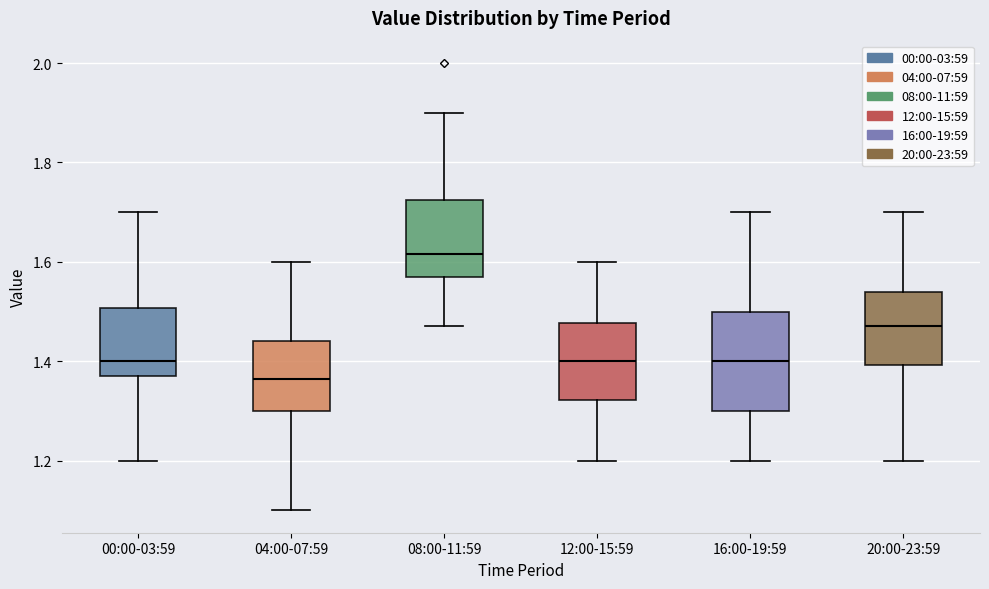

Comparing the boxes themselves (not the whiskers), which one is the tallest?

16:00-19:59